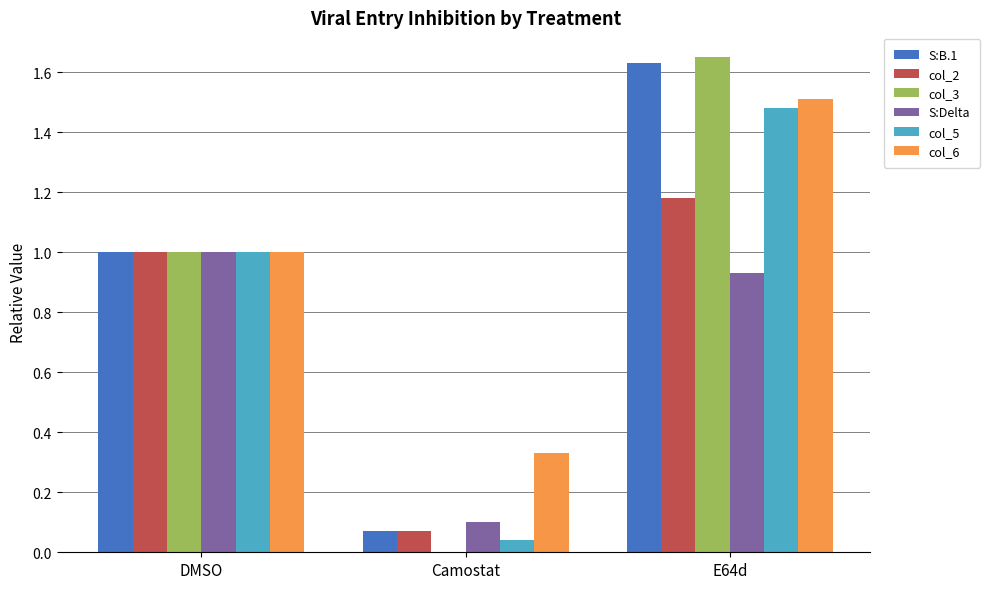

Between DMSO and E64d, which series saw the biggest shift?

col_3